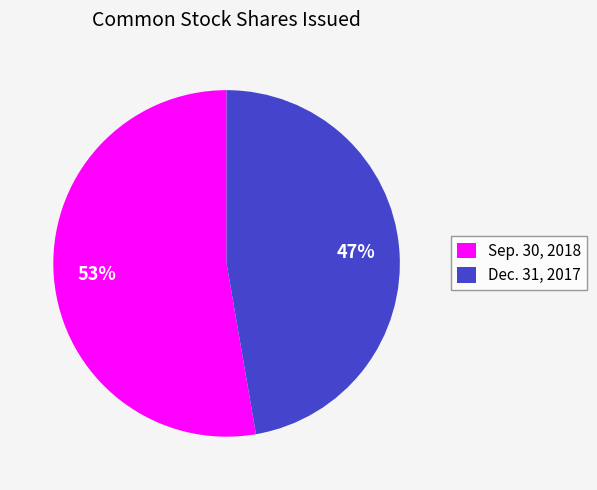

Which slice is the largest?

Sep. 30, 2018